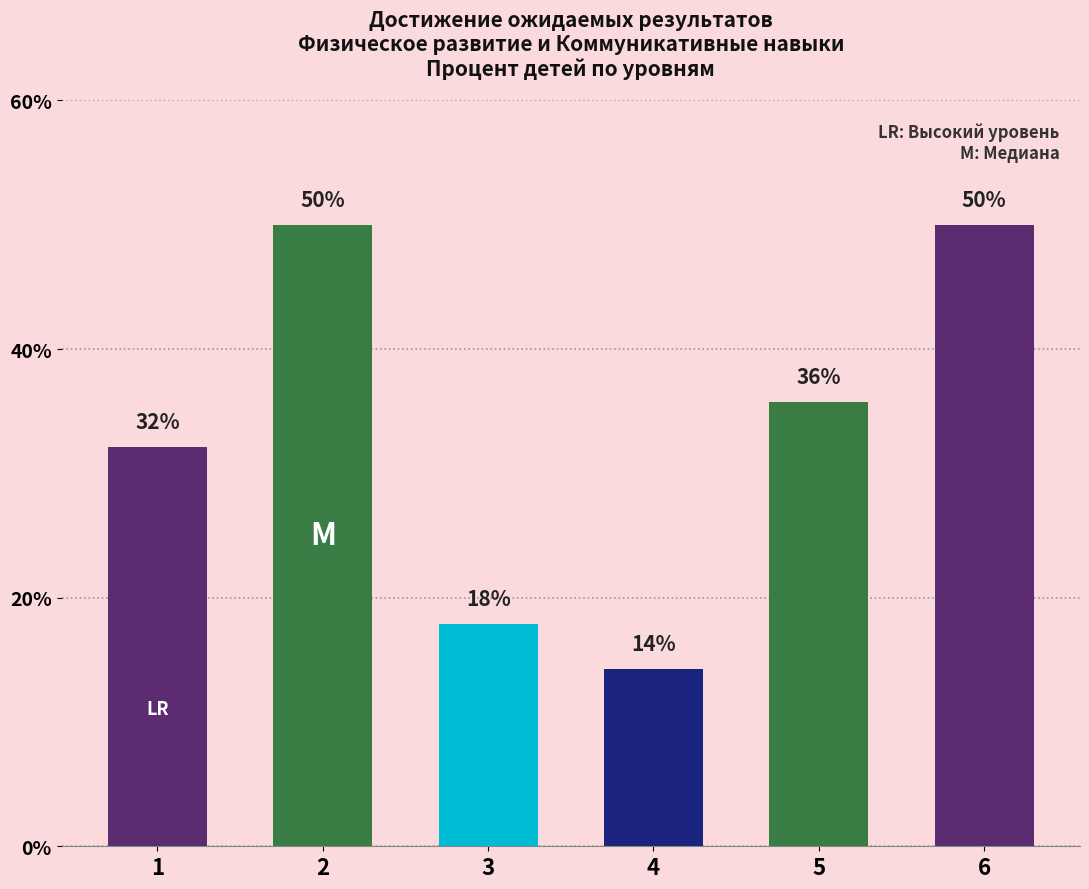

The value at 5 is 62.7. True or false?

False